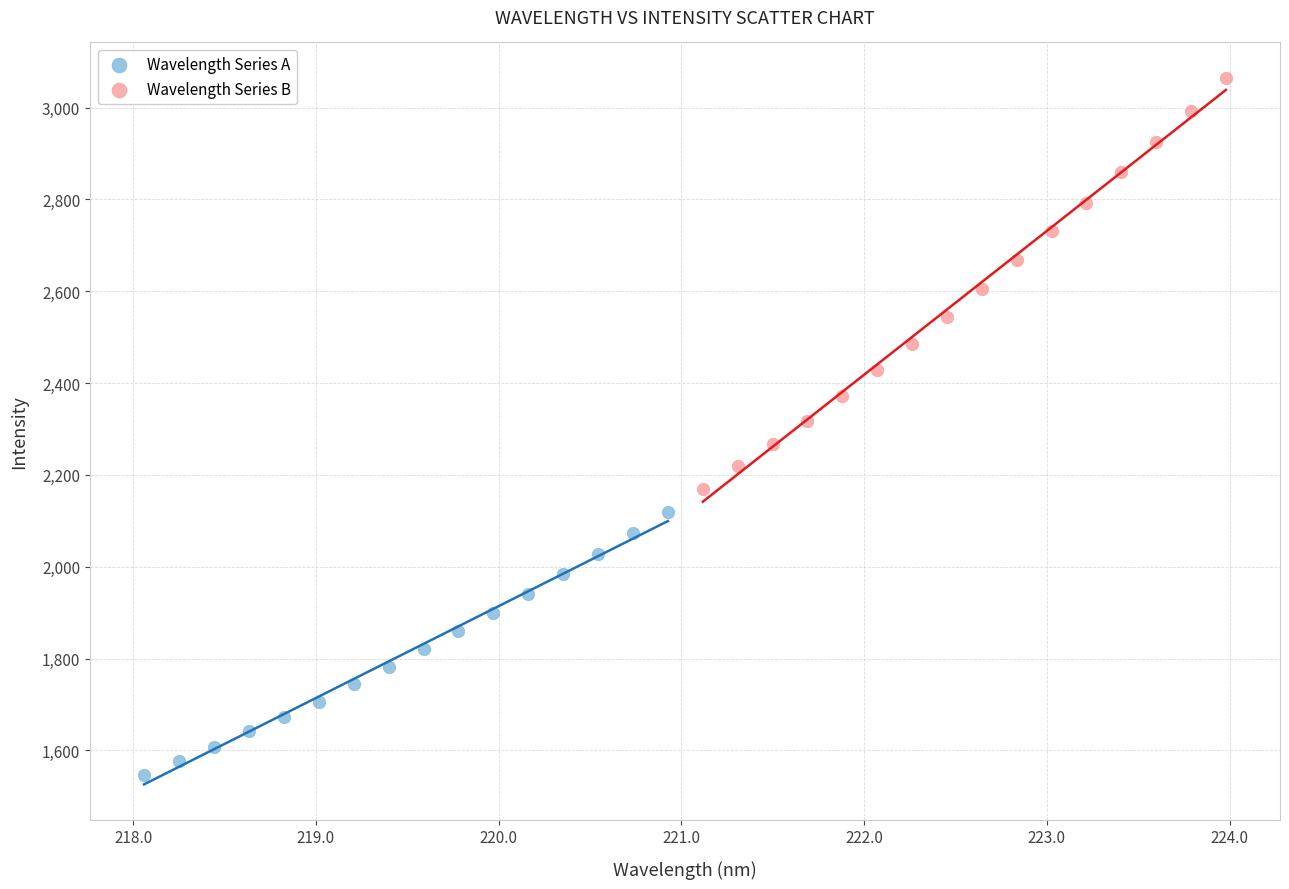

Which series reaches the maximum Y coordinate?

Wavelength Series B